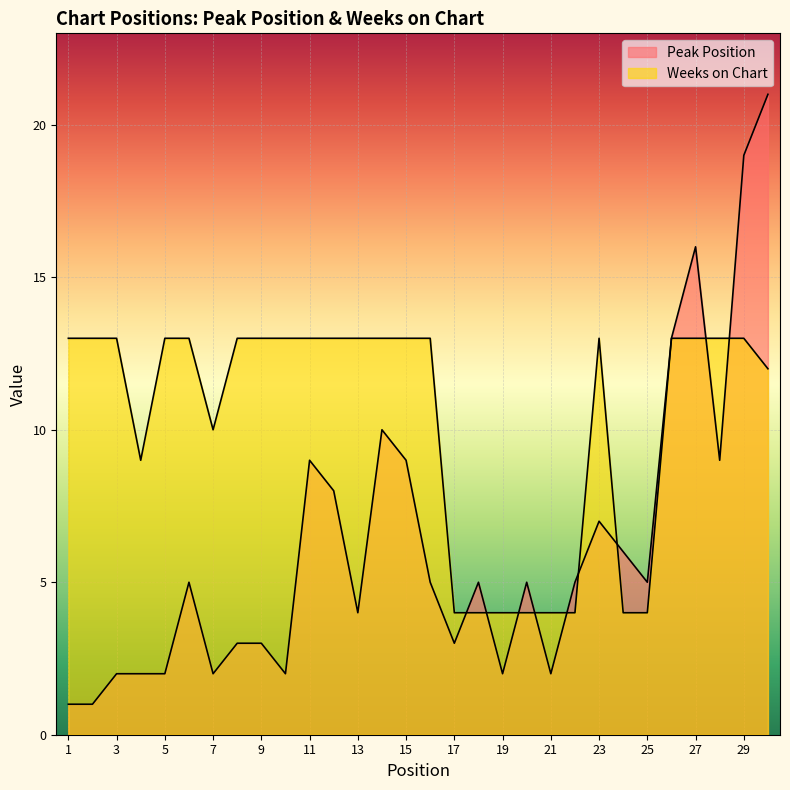

What is the value of the Weeks on Chart point at the 6th from the left?

13